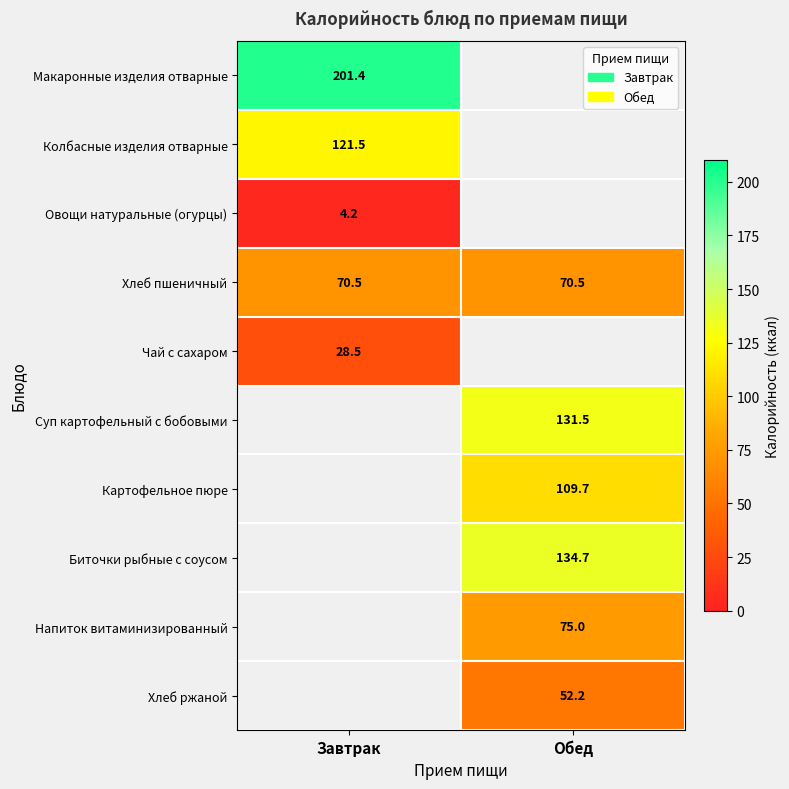

Is the value of Картофельное пюре at Обед greater than the value of Биточки рыбные с соусом at Обед?

No